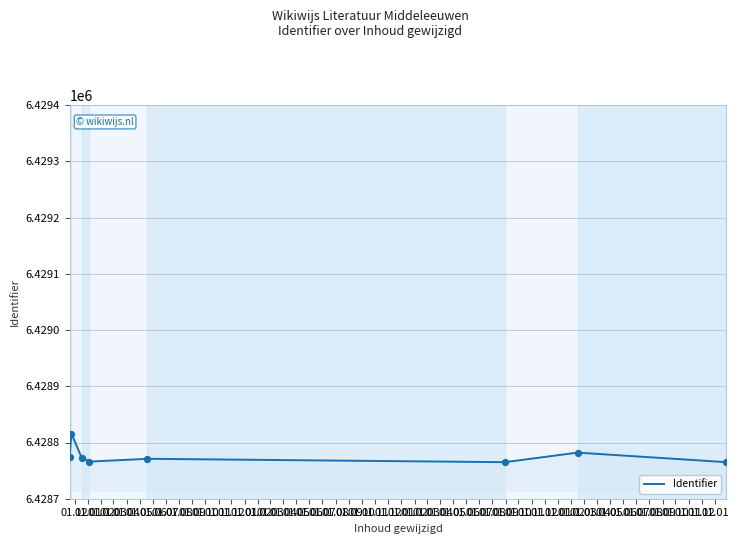

What is the difference between the second highest and second lowest values?

17